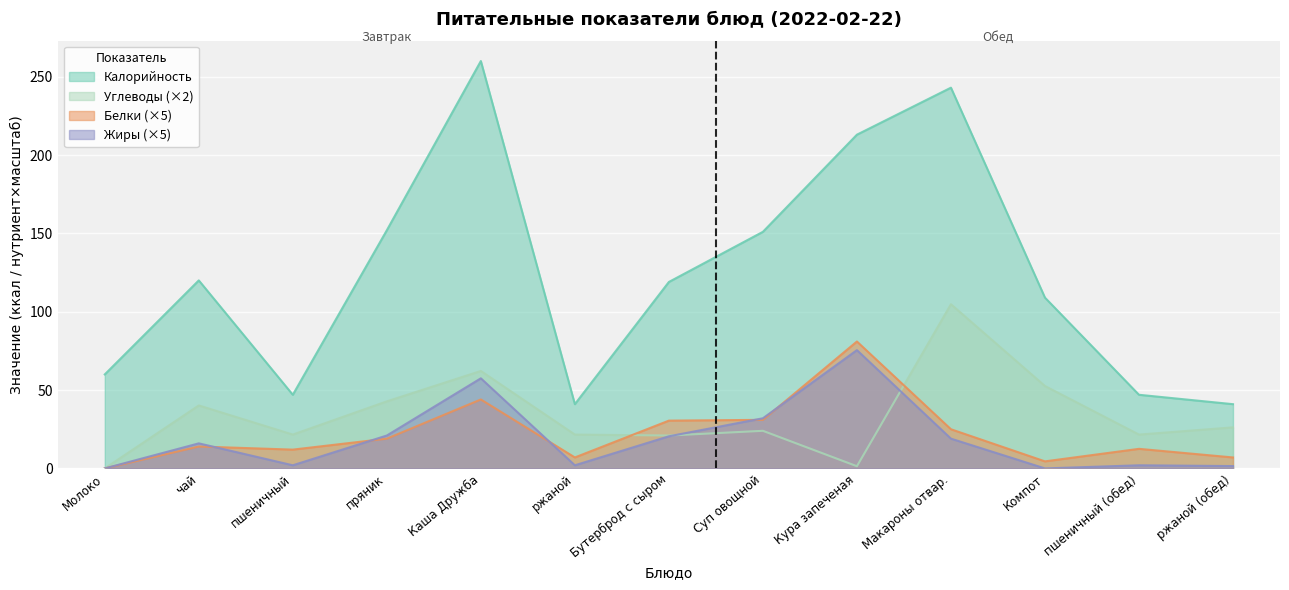

What is the greatest value displayed?

260.0